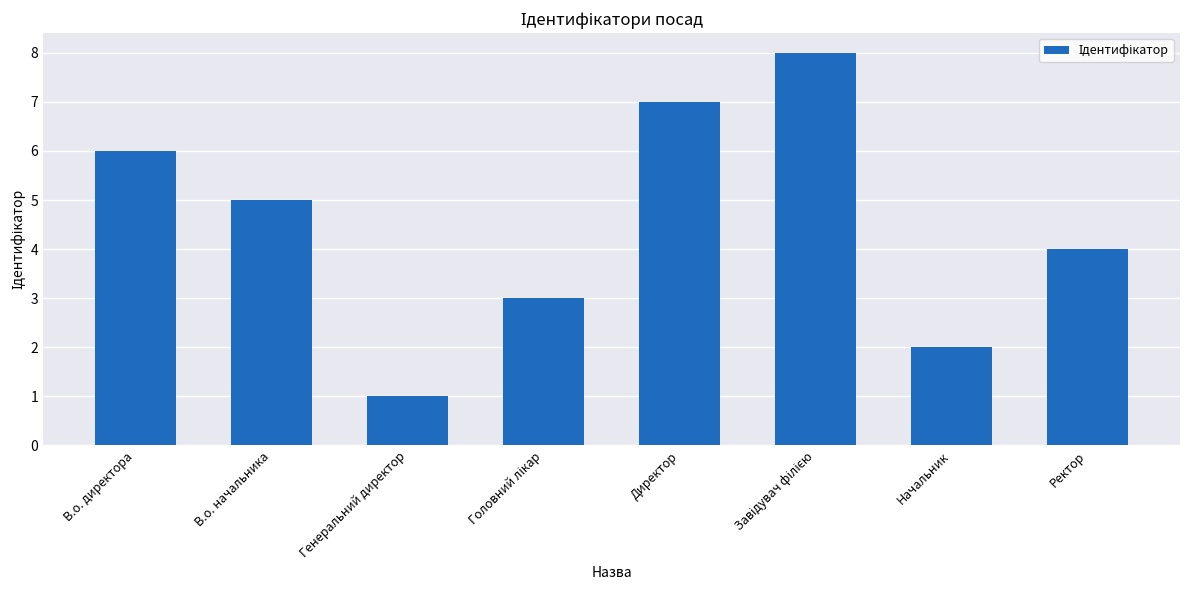

What is the change in value from В.о. начальника to Начальник?

-3